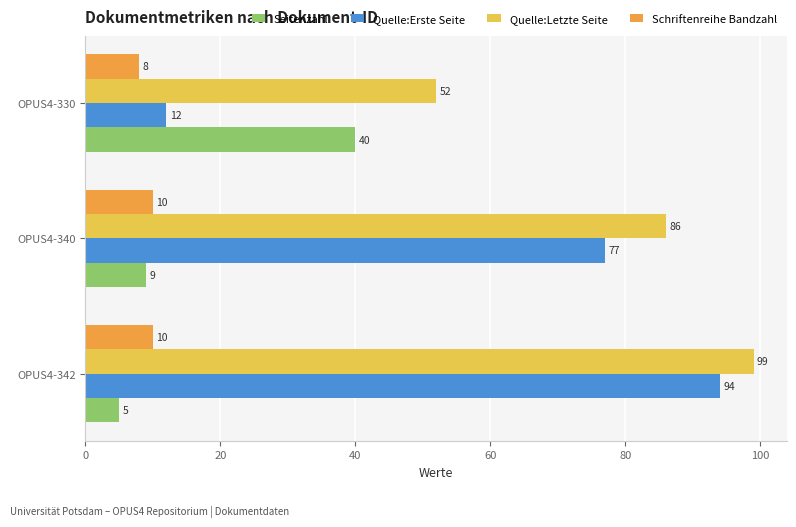

What is the total value across all series at OPUS4-342?

208